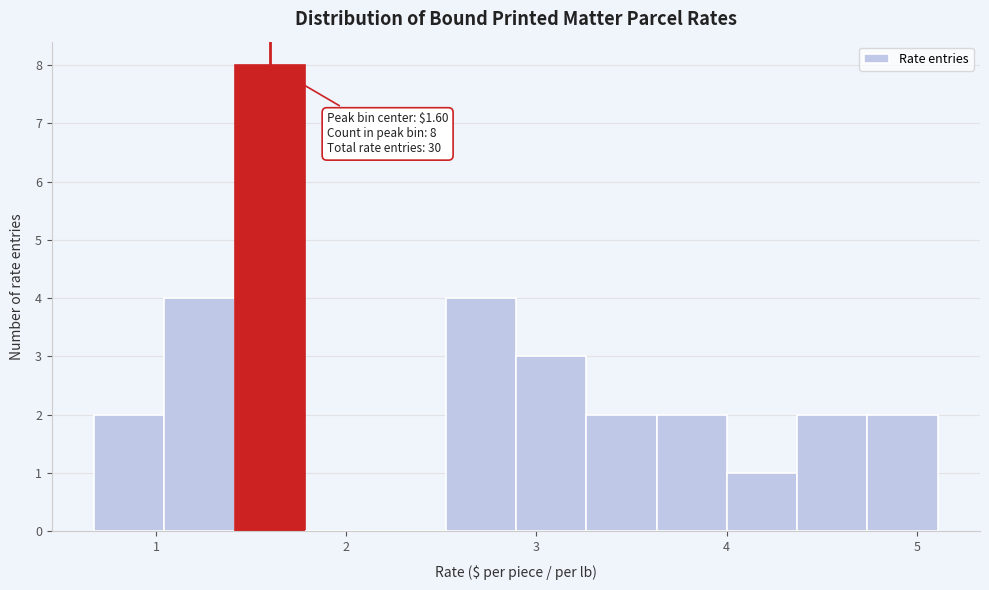

Read against the x-axis, roughly where is the centre of the tallest bar?

1.6